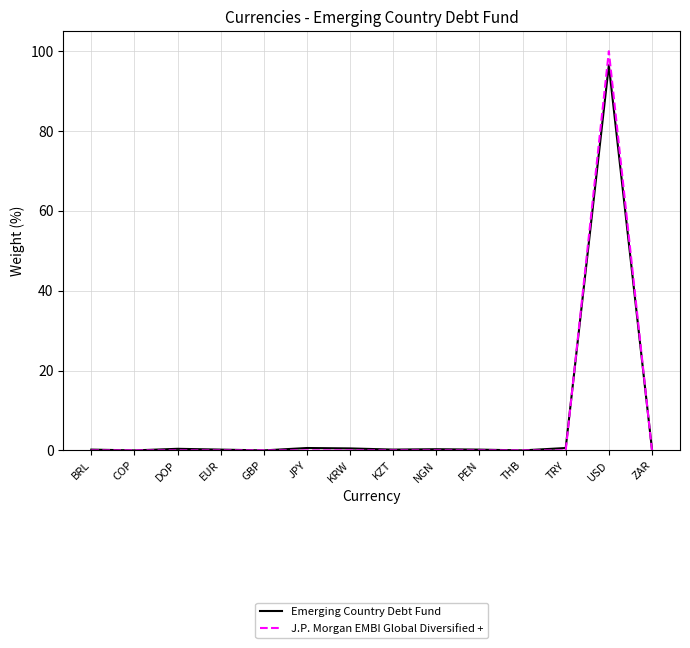

What position from the left is GBP?

5